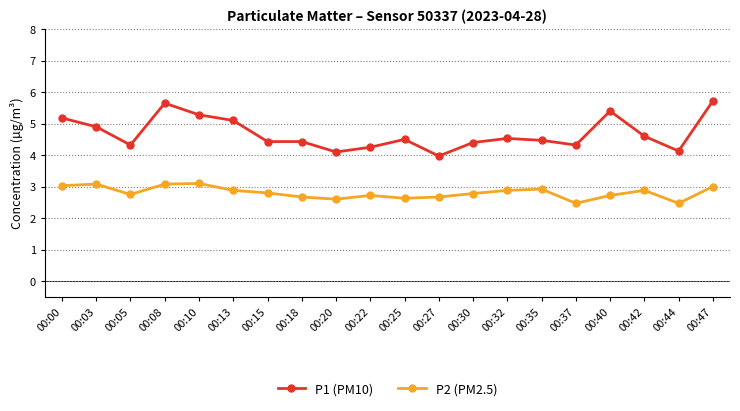

The value of P2 (PM2.5) at 00:10 is 3.1. True or false?

True